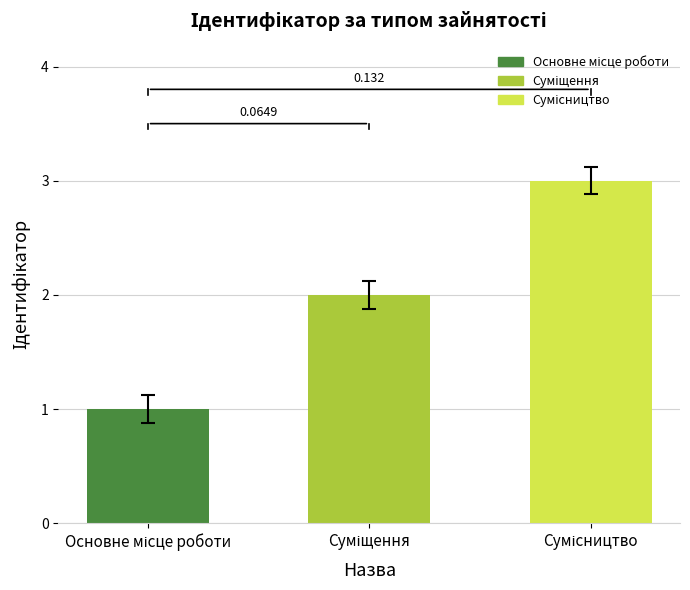

What position from the right is Сумісництво?

1